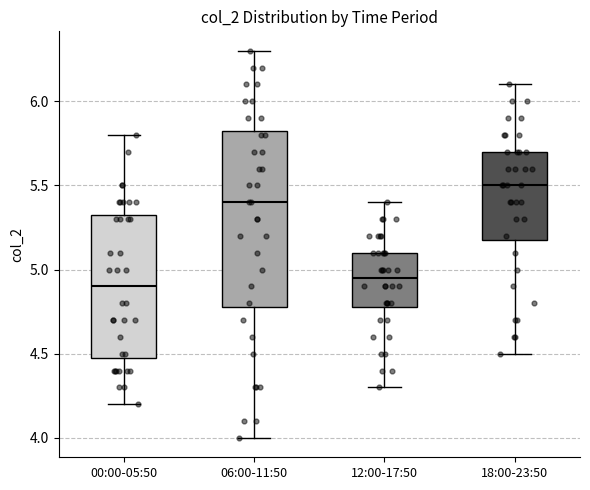

Where is the upper edge of the box for 12:00-17:50 on the y-axis? The values are not printed on the chart, so give them approximately, as read against the axis.

5.10